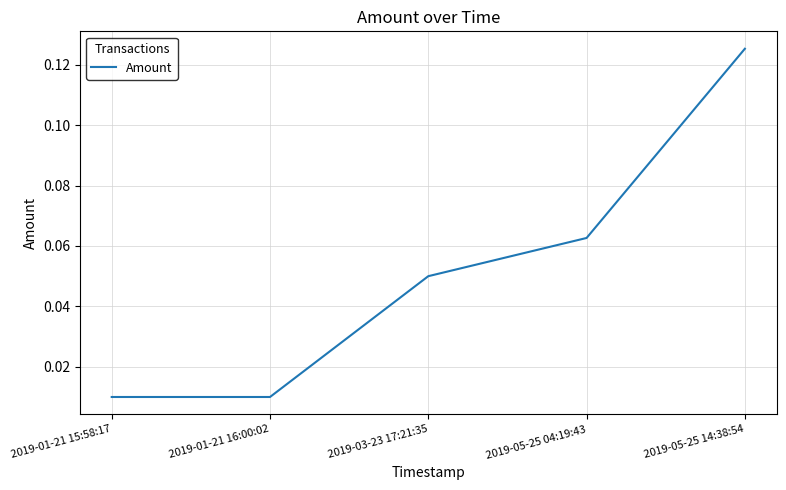

How many series are shown in this chart?

1